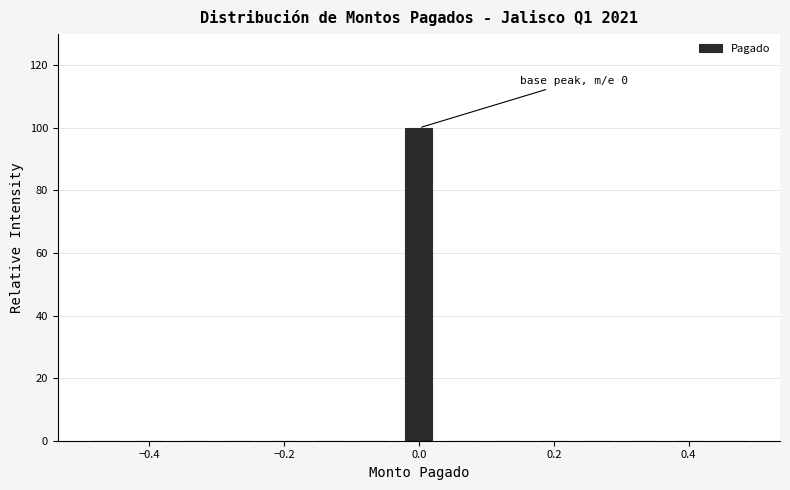

Read against the x-axis, roughly where is the centre of the tallest bar?

0.00